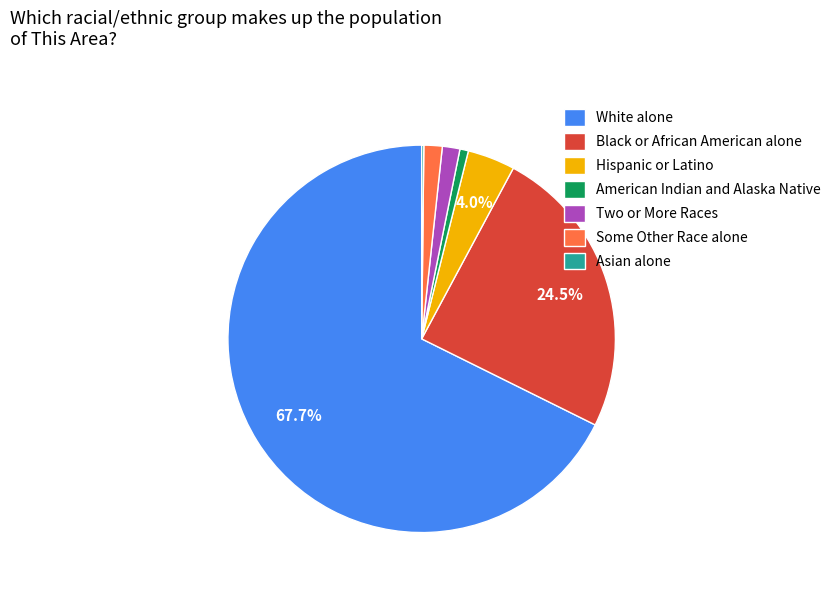

True or false: White alone accounts for 81% of the total.

False